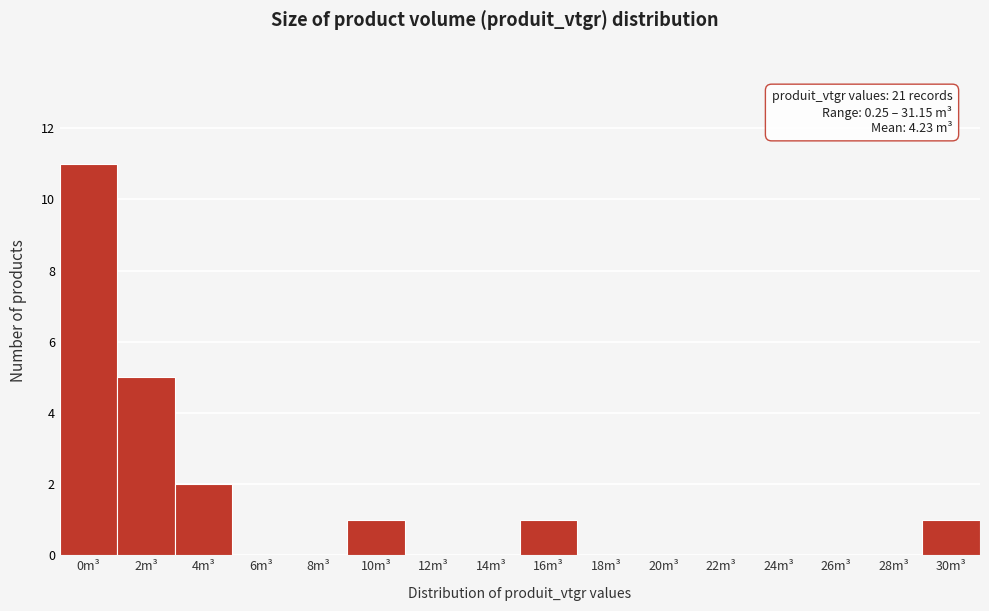

Reading left to right, what are all the values shown in this chart?

0m³=11	2m³=5	4m³=2	6m³=0	8m³=0	10m³=1	12m³=0	14m³=0	16m³=1	18m³=0	20m³=0	22m³=0	24m³=0	26m³=0	28m³=0	30m³=1